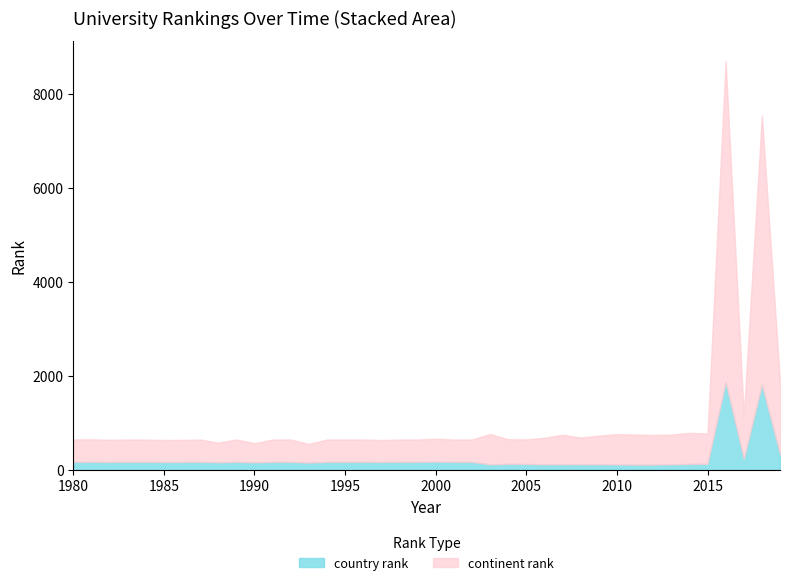

Which series has the largest total across all categories?

continent rank